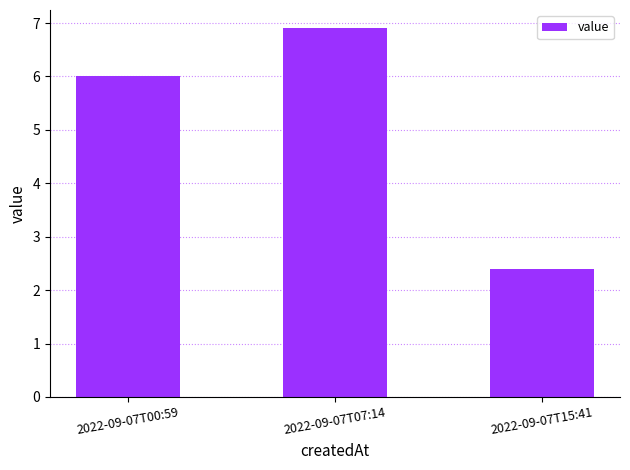

The chart shows a value of 2.4 at 2022-09-07T15:41. True or false?

True